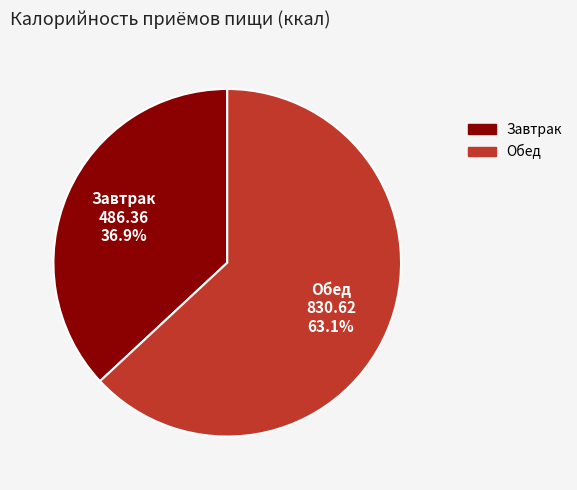

To the nearest percent, what is the average slice percentage?

50%